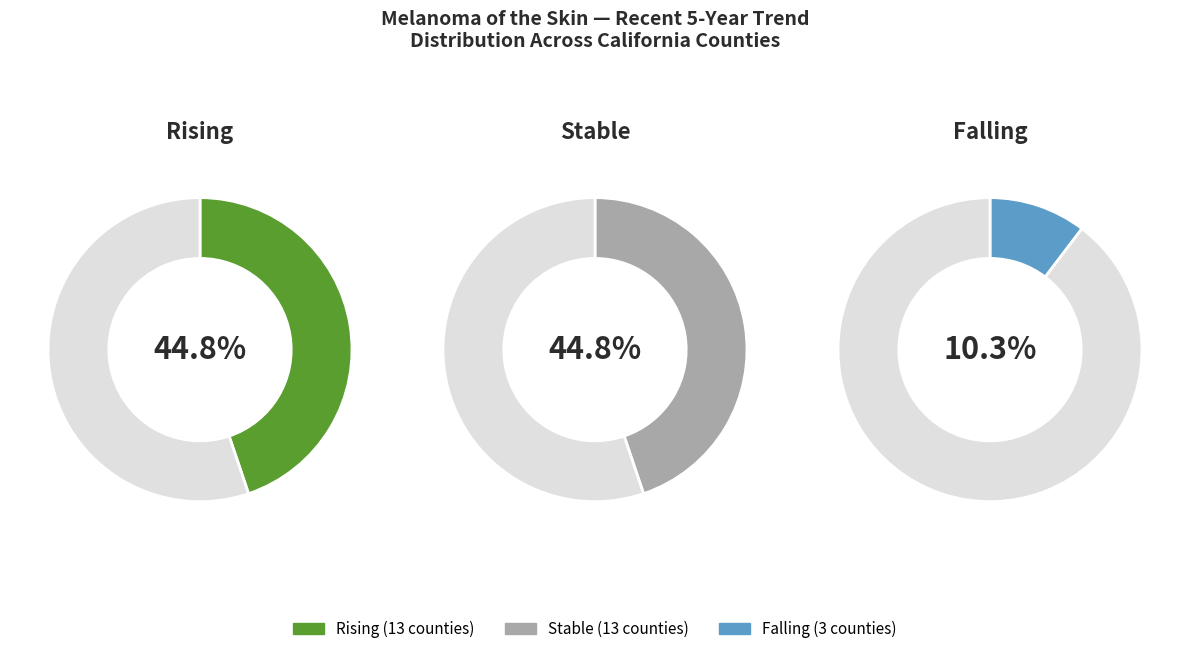

What is the smallest slice in the pie chart?

falling